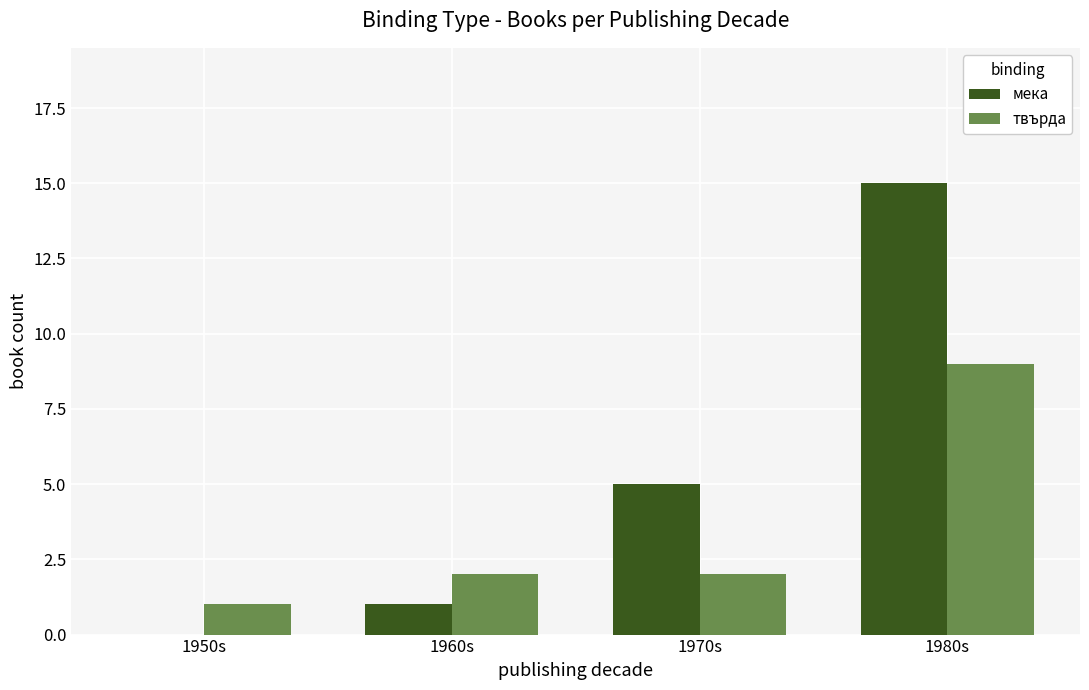

What is the greatest value displayed?

15